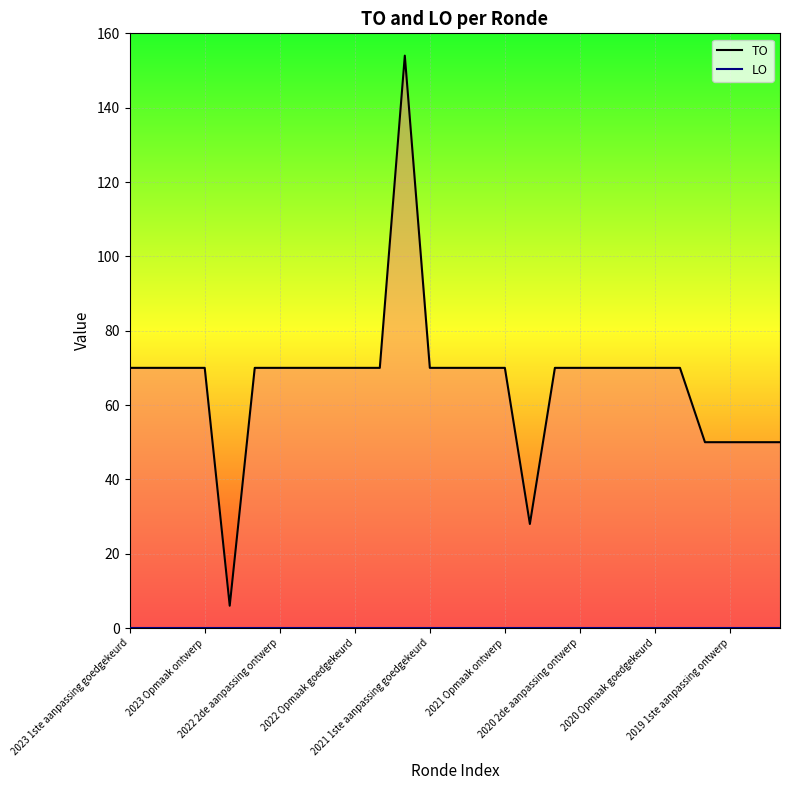

How many data points does each series have?

27